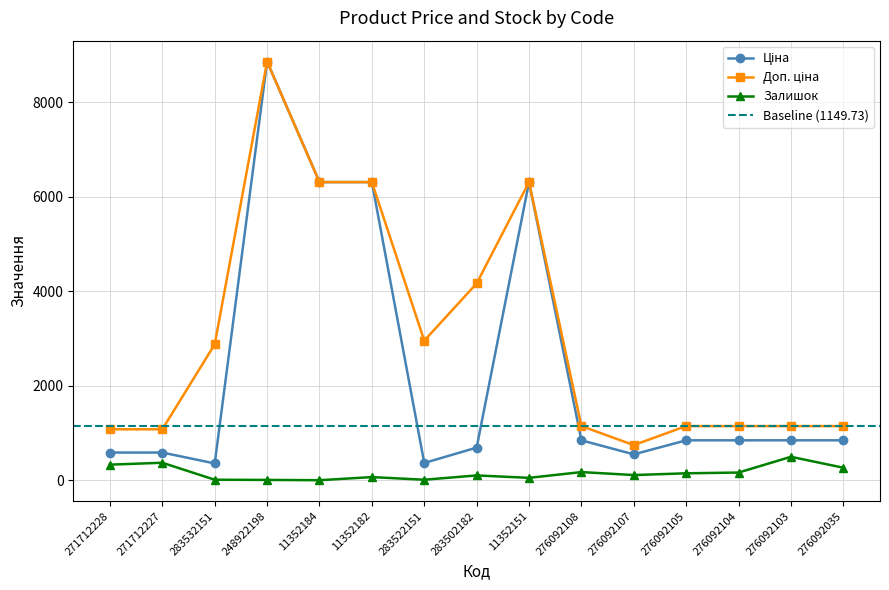

What is the difference between the highest and lowest values at 276092035?

880.7